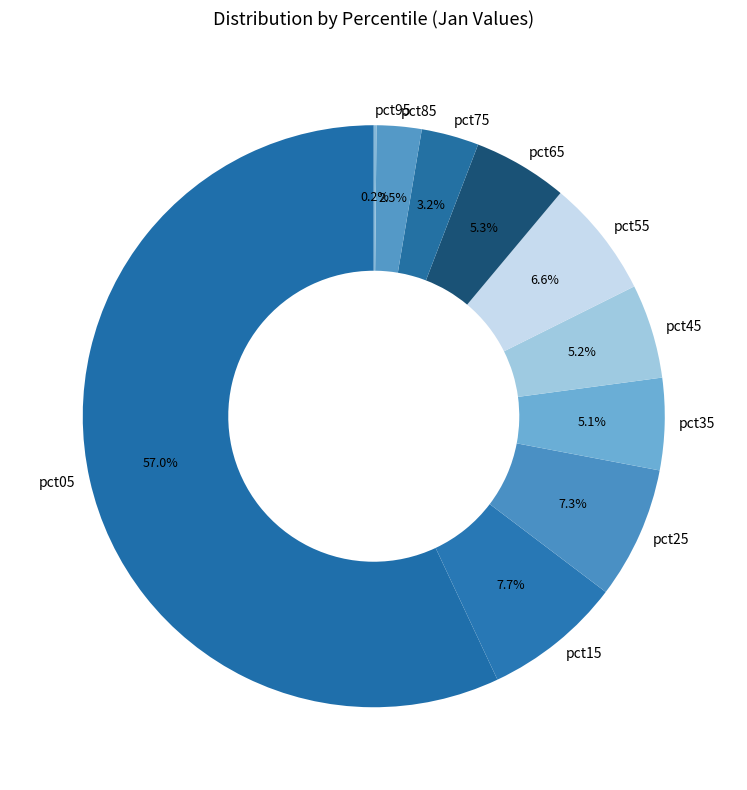

Is pct05 the majority of the pie?

Yes